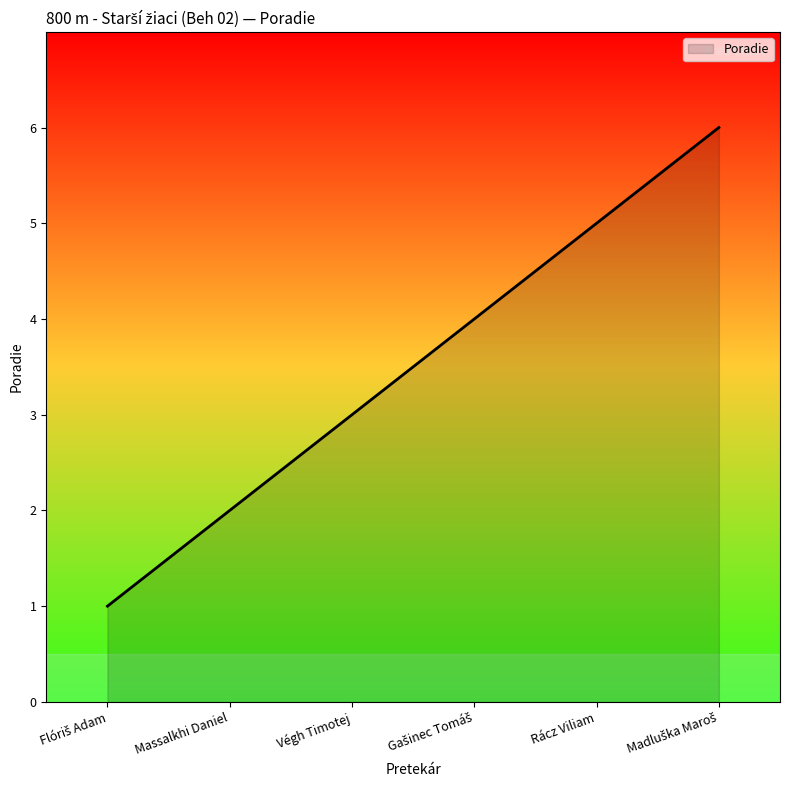

What is the greatest value displayed?

6